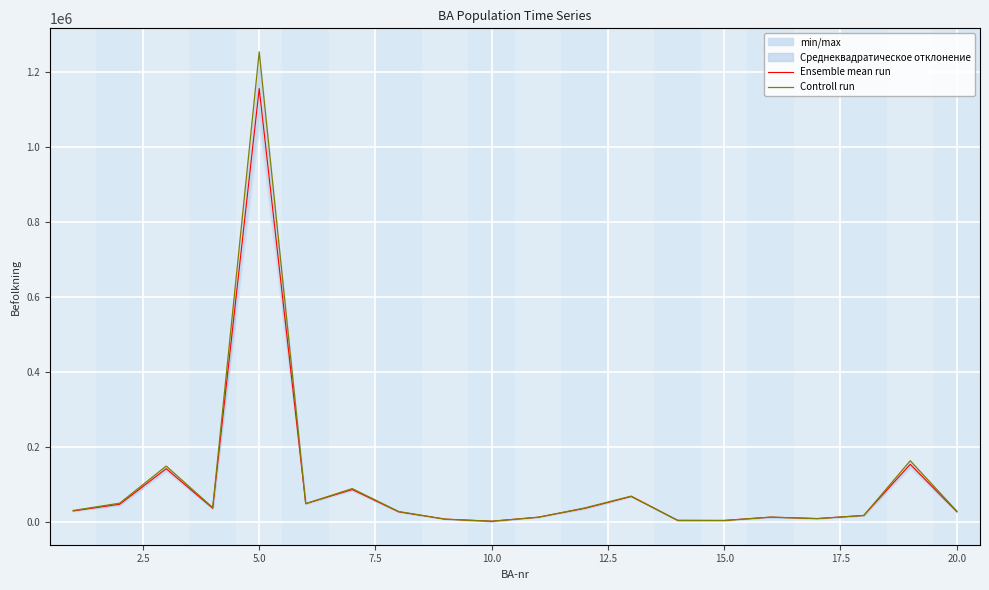

What is the maximum value for Ensemble mean run?

1155512.0